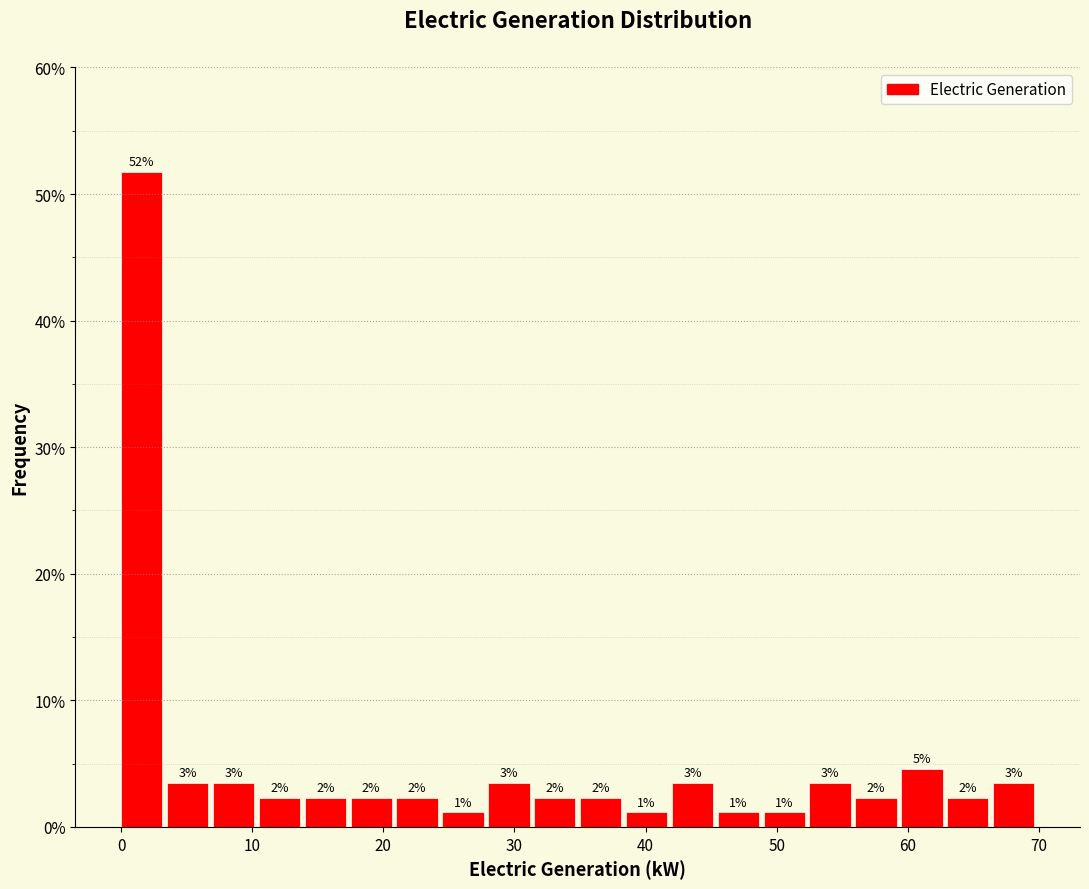

Read against the x-axis, roughly where is the centre of the tallest bar?

2